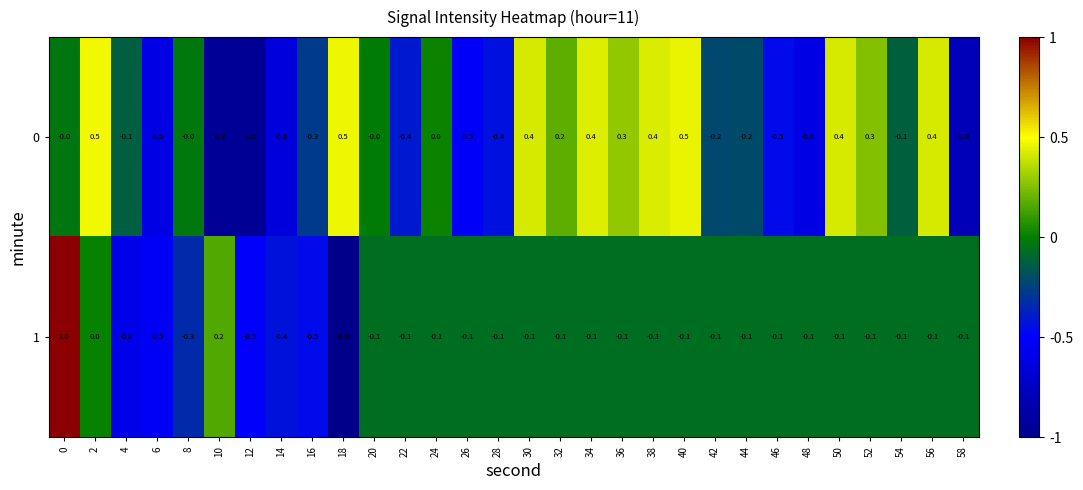

The value of 1 at 10 is 0.2. True or false?

True